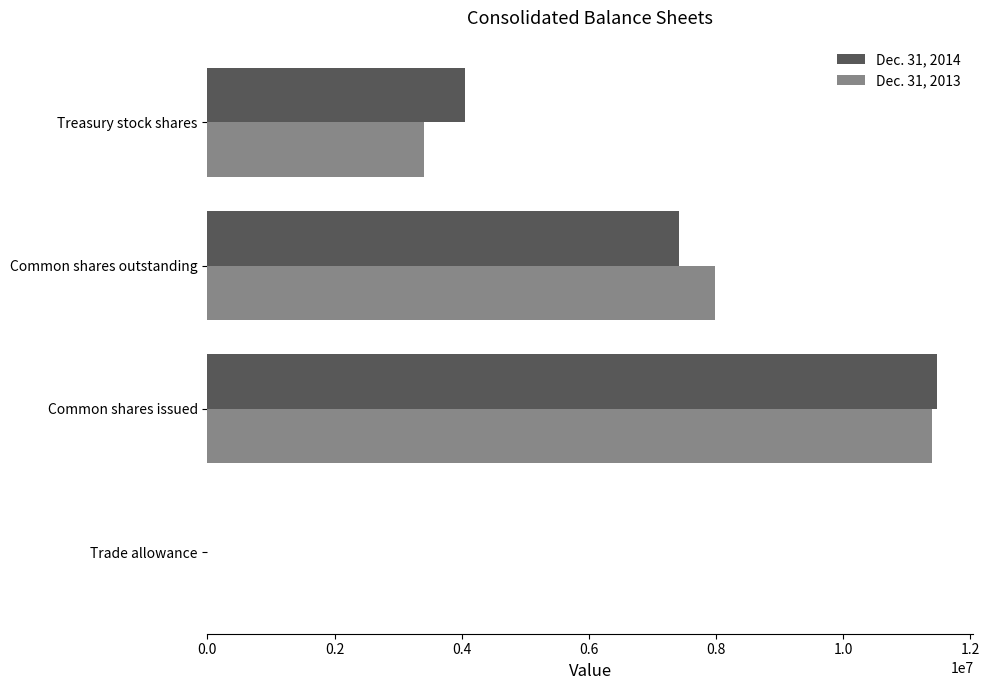

At which category is the sum across all series the highest?

Common shares issued